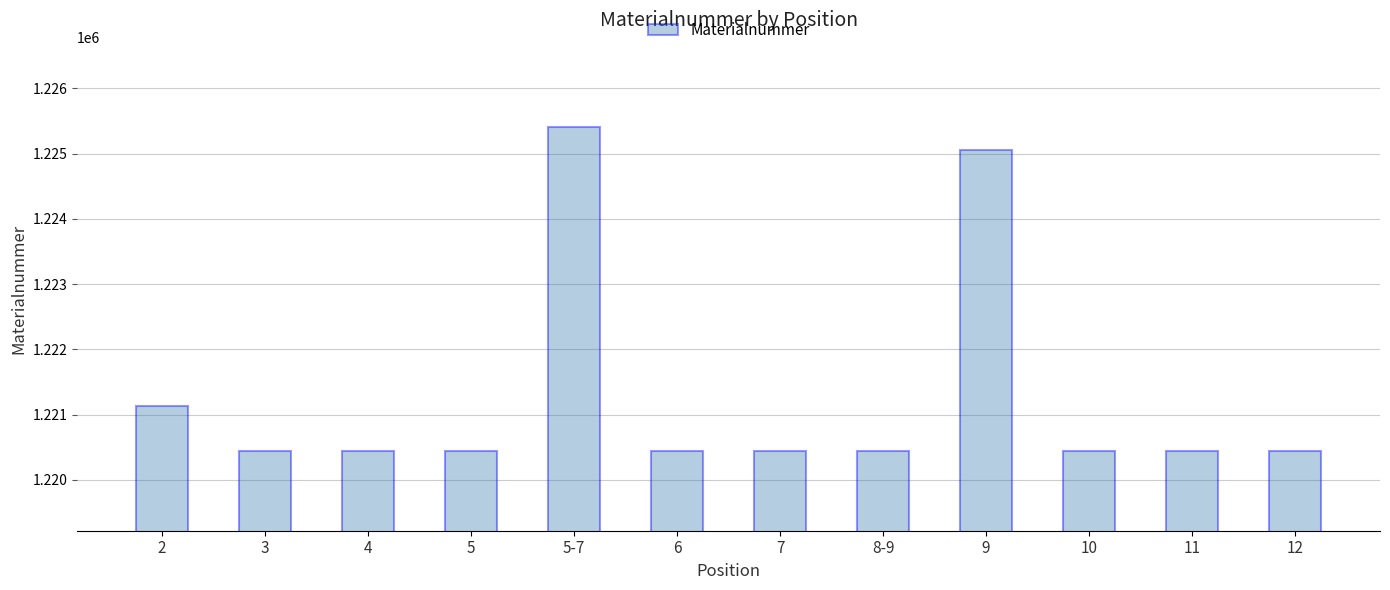

What is the change in value from 9 to 12?

-4605